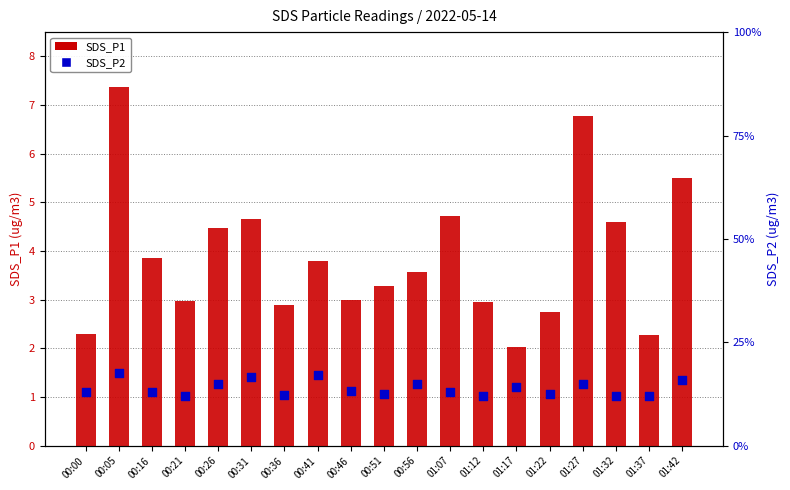

What are all the series names shown in the legend?

SDS_P1, SDS_P2